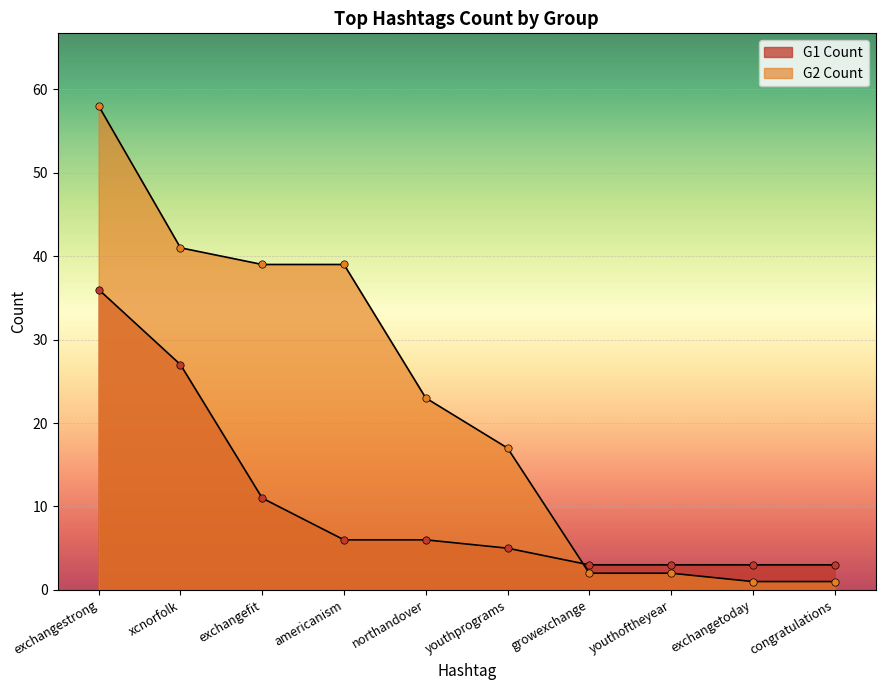

Which series has the largest total across all categories?

G2 Count